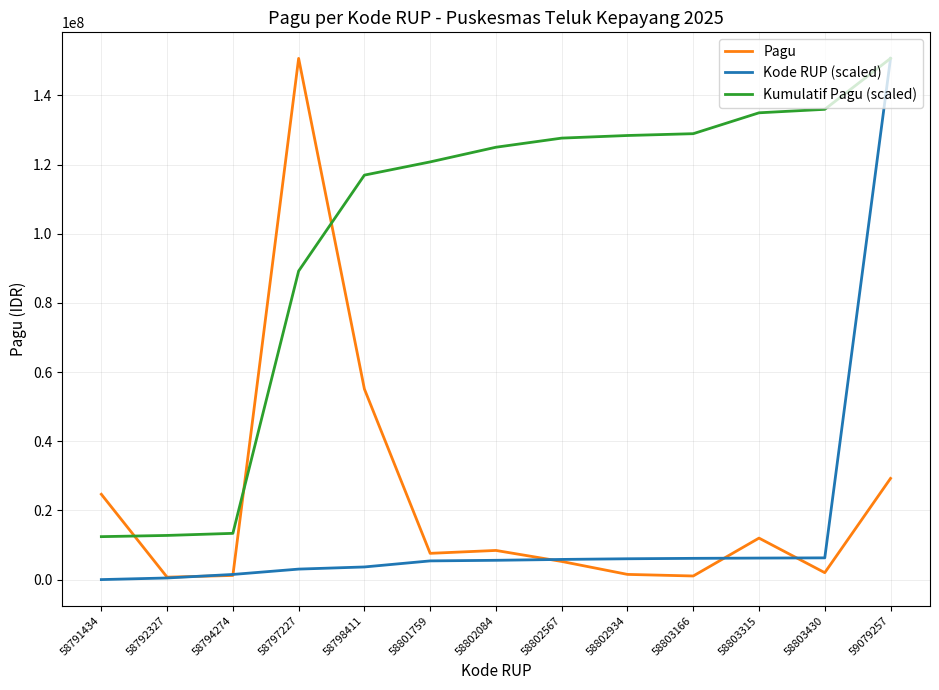

Rank the series at 58802084 from lowest to highest value.

Kode RUP (scaled), Pagu, Kumulatif Pagu (scaled)